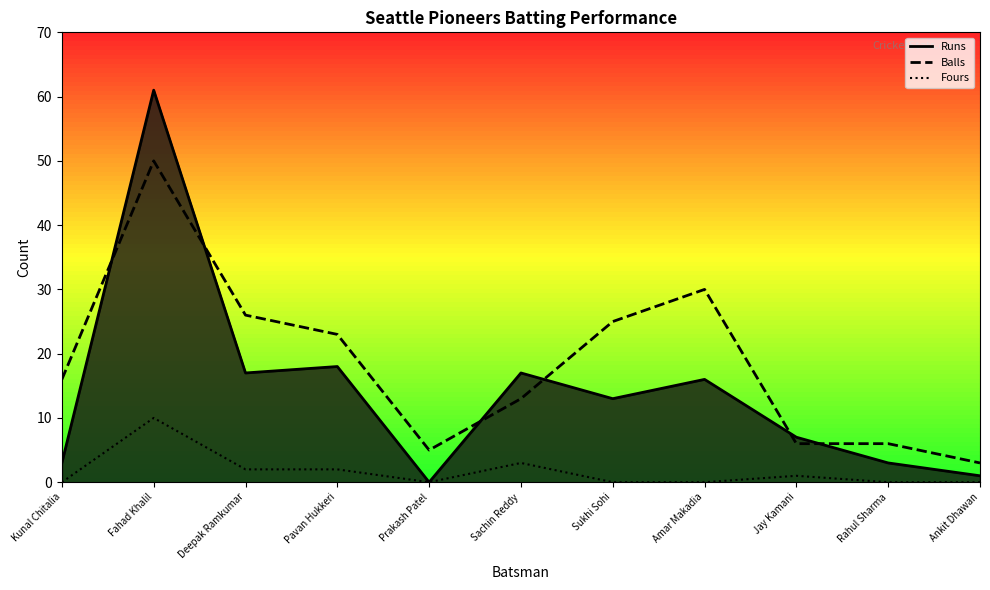

Reading left to right, what are all the values shown in this chart?

Runs: Kunal Chitalia=3	Fahad Khalil=61	Deepak Ramkumar=17	Pavan Hukkeri=18	Prakash Patel=0	Sachin Reddy=17	Sukhi Sohi=13	Amar Makadia=16	Jay Kamani=7	Rahul Sharma=3	Ankit Dhawan=1
Balls: Kunal Chitalia=16	Fahad Khalil=50	Deepak Ramkumar=26	Pavan Hukkeri=23	Prakash Patel=5	Sachin Reddy=13	Sukhi Sohi=25	Amar Makadia=30	Jay Kamani=6	Rahul Sharma=6	Ankit Dhawan=3
Fours: Kunal Chitalia=0	Fahad Khalil=10	Deepak Ramkumar=2	Pavan Hukkeri=2	Prakash Patel=0	Sachin Reddy=3	Sukhi Sohi=0	Amar Makadia=0	Jay Kamani=1	Rahul Sharma=0	Ankit Dhawan=0